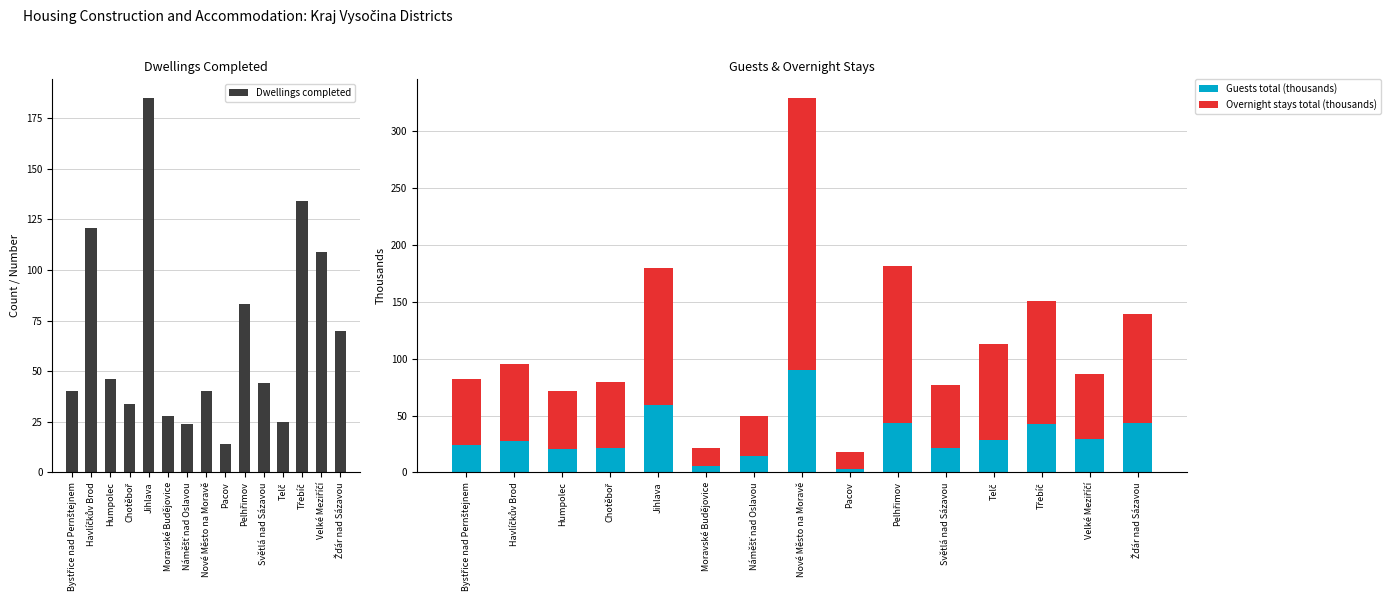

At which label is Overnight stays total (thousands) closest to 127?

Jihlava